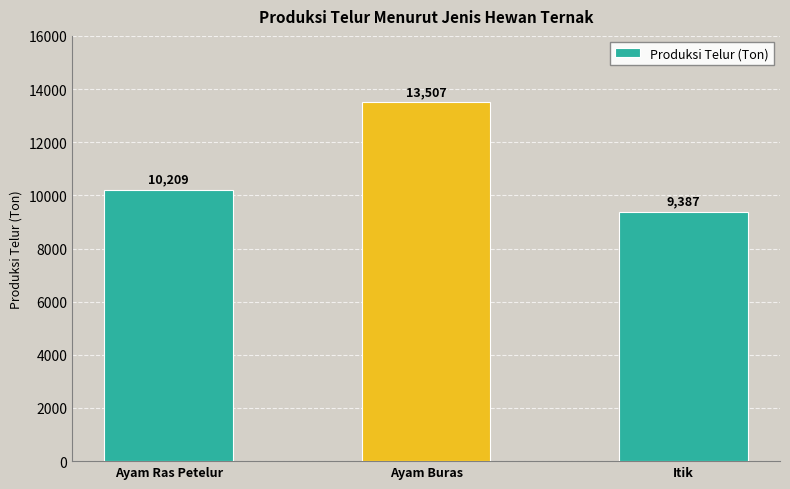

What is the ratio of the value at Itik to the value at Ayam Ras Petelur?

0.9